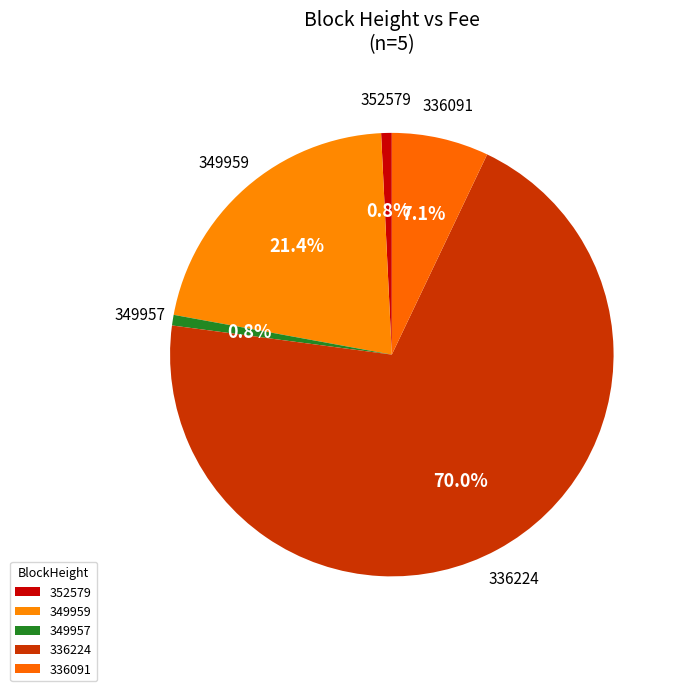

Between 336224 and 349957, which is larger?

336224